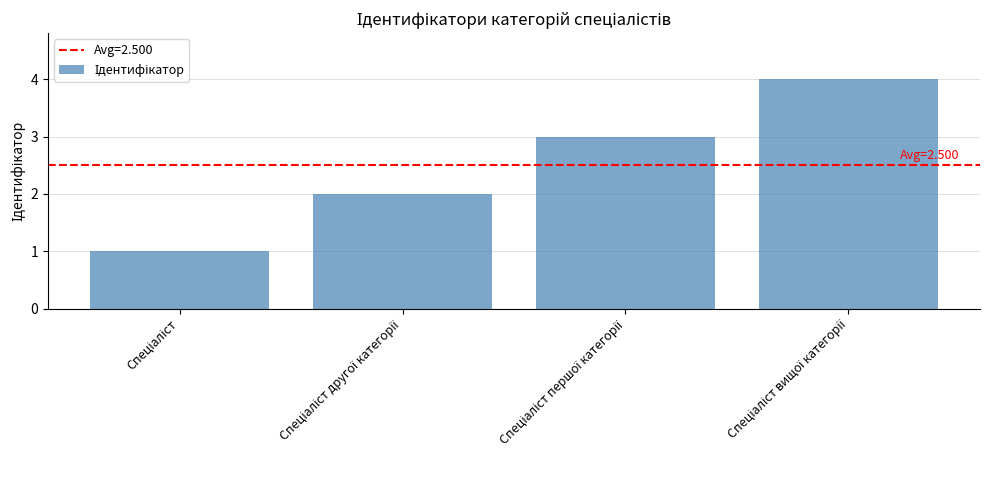

What is the maximum value shown in the chart?

4